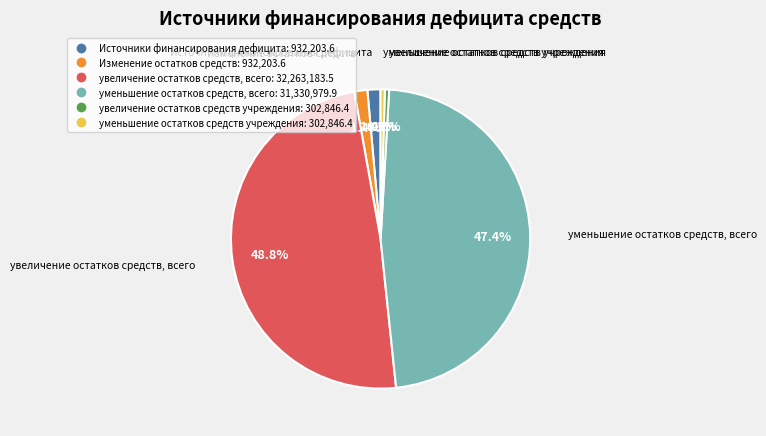

To the nearest percent, what is the average slice percentage?

17%